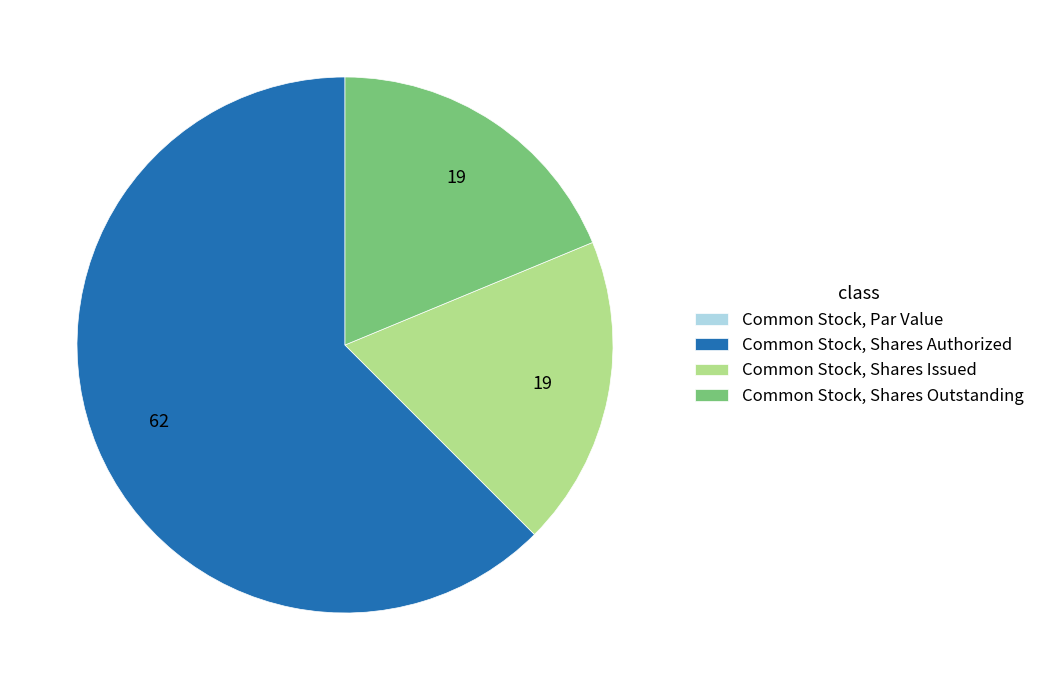

Is there a majority slice in this chart?

Yes